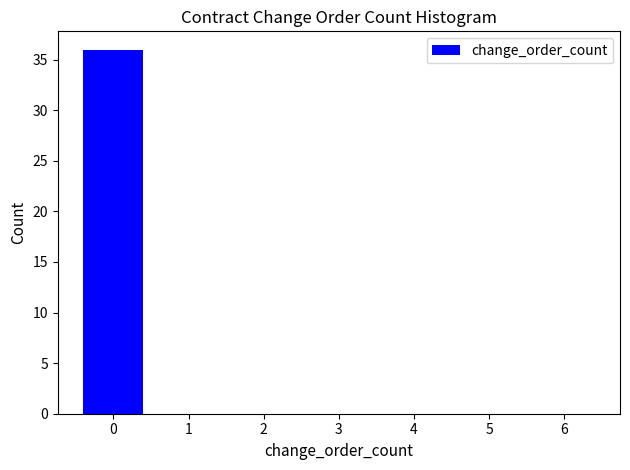

Reading left to right, extract all data points from this chart.

0=36	1=0	2=0	3=0	4=0	5=0	6=0